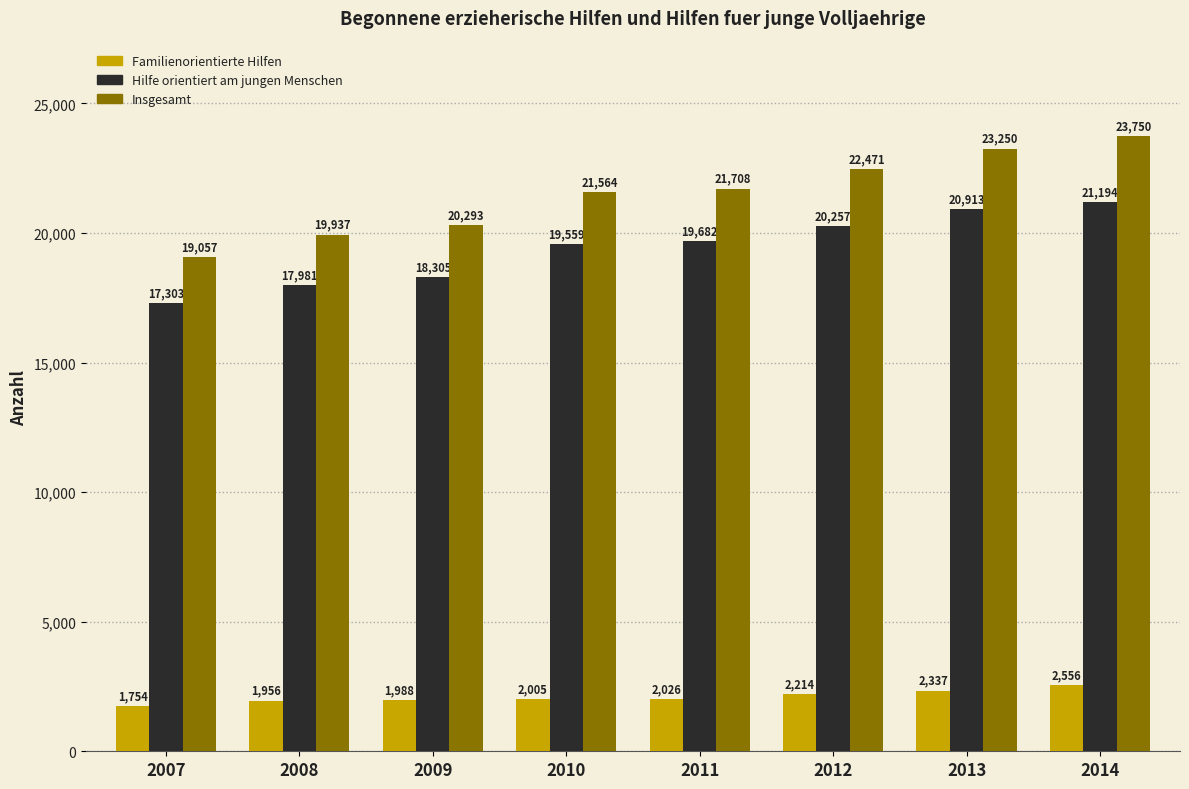

At which label is Familienorientierte Hilfen closest to 2155?

2012